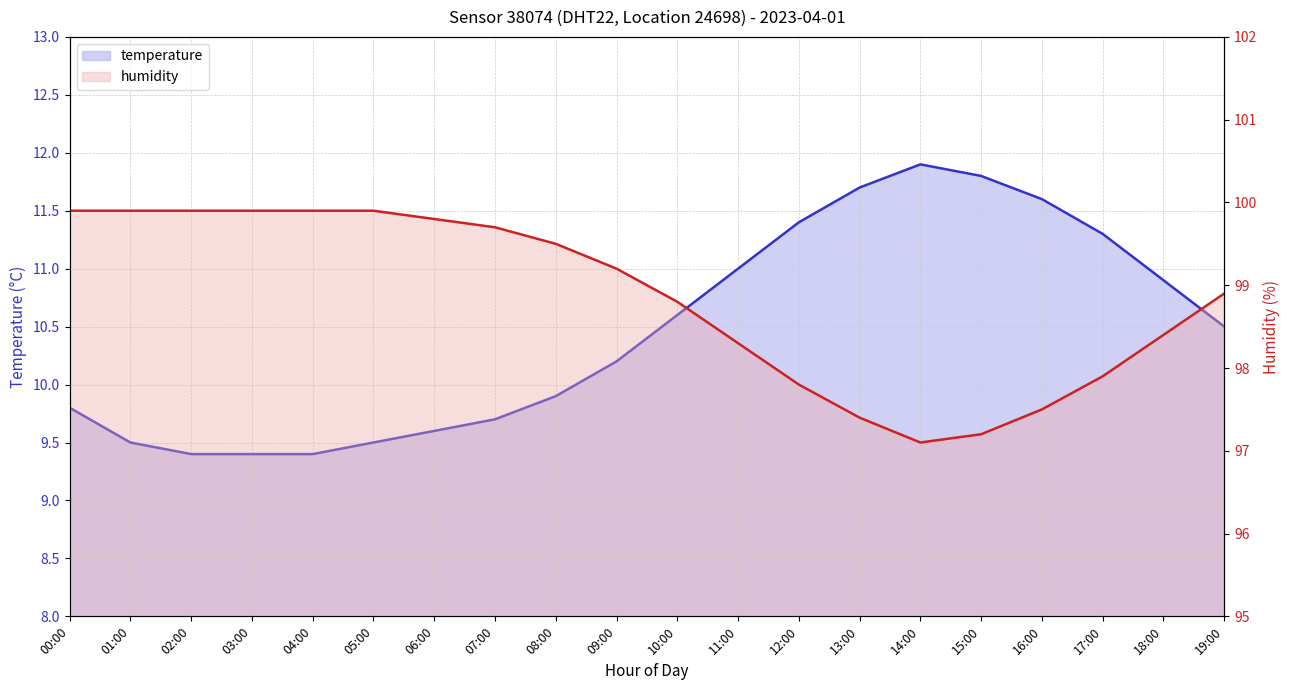

The humidity series shows 98.3 at 11:00. True or false?

True